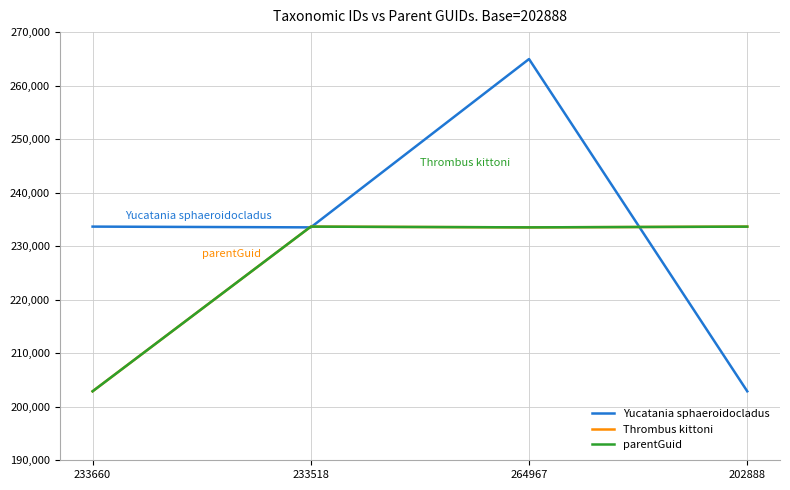

True or false: parentGuid and Thrombus kittoni cross at least once.

False